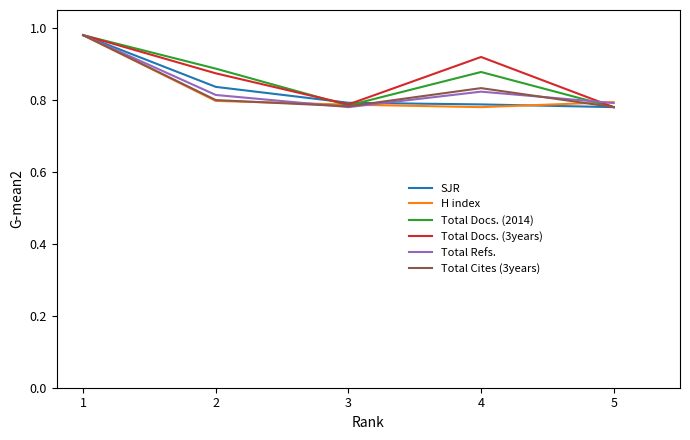

Is the value of Total Docs. (3years) at 4 greater than the value of H index at 2?

Yes